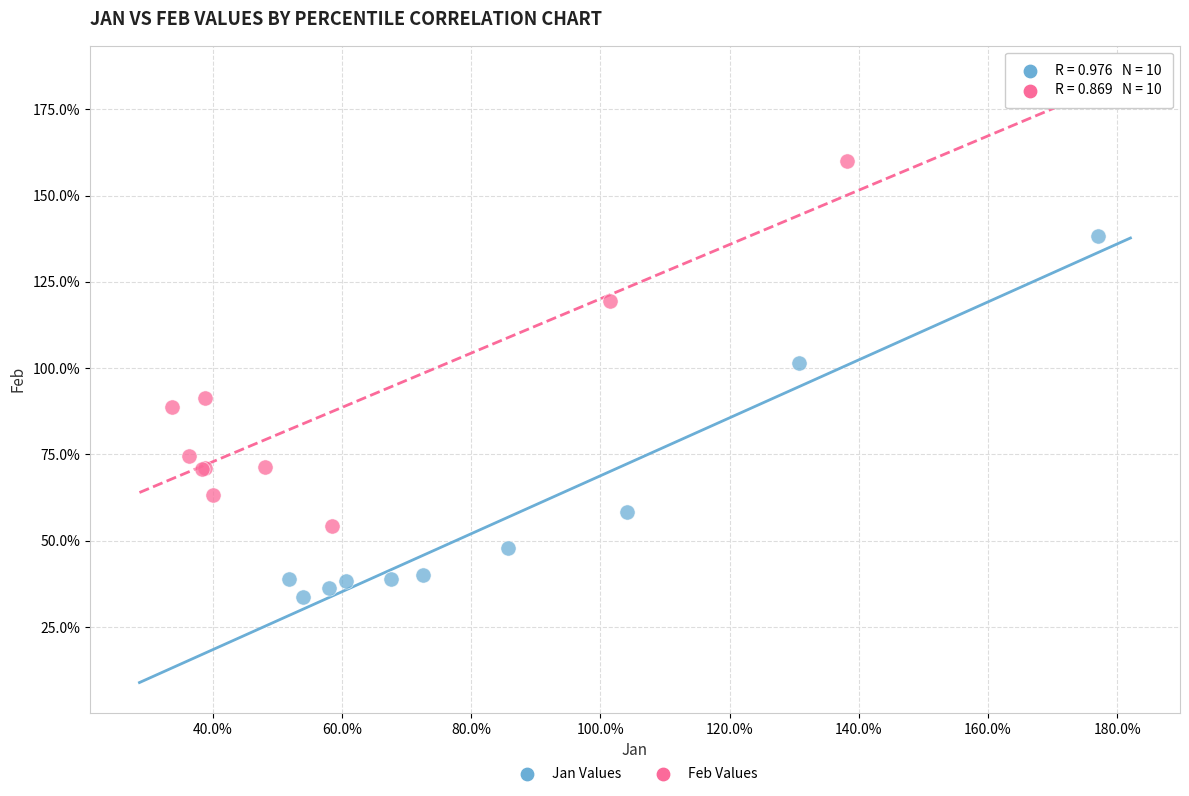

Which series reaches the minimum Y coordinate?

Jan Values